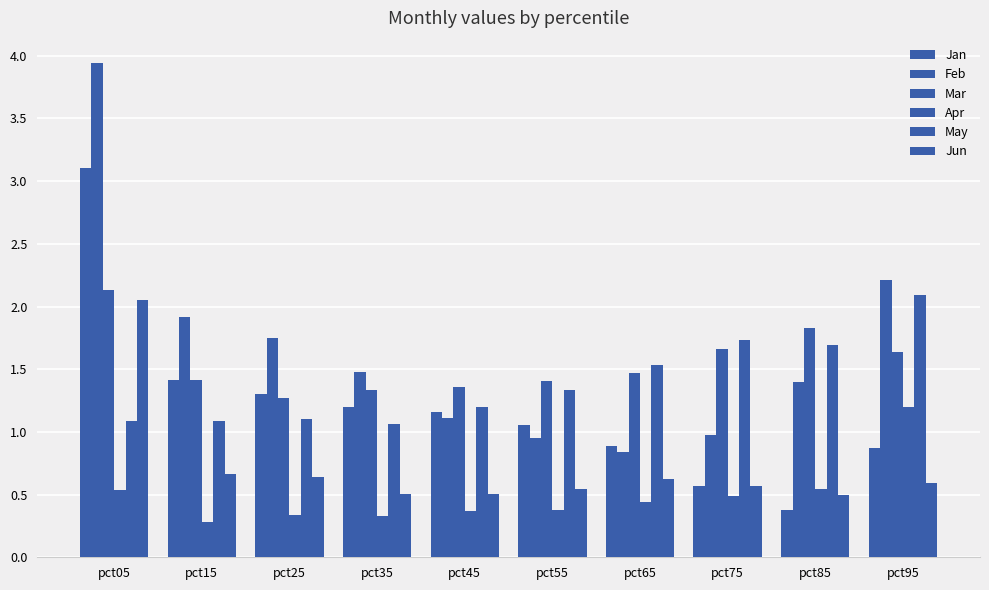

Reading left to right, transcribe all the data shown in this chart.

Jan: pct05=3.1	pct15=1.4	pct25=1.3	pct35=1.2	pct45=1.2	pct55=1.1	pct65=0.9	pct75=0.6	pct85=0.4	pct95=0.9
Feb: pct05=3.9	pct15=1.9	pct25=1.8	pct35=1.5	pct45=1.1	pct55=1.0	pct65=0.8	pct75=1.0	pct85=1.4	pct95=2.2
Mar: pct05=2.1	pct15=1.4	pct25=1.3	pct35=1.3	pct45=1.4	pct55=1.4	pct65=1.5	pct75=1.7	pct85=1.8	pct95=1.6
Apr: pct05=0.5	pct15=0.3	pct25=0.3	pct35=0.3	pct45=0.4	pct55=0.4	pct65=0.4	pct75=0.5	pct85=0.5	pct95=1.2
May: pct05=1.1	pct15=1.1	pct25=1.1	pct35=1.1	pct45=1.2	pct55=1.3	pct65=1.5	pct75=1.7	pct85=1.7	pct95=2.1
Jun: pct05=2.1	pct15=0.7	pct25=0.6	pct35=0.5	pct45=0.5	pct55=0.5	pct65=0.6	pct75=0.6	pct85=0.5	pct95=0.6